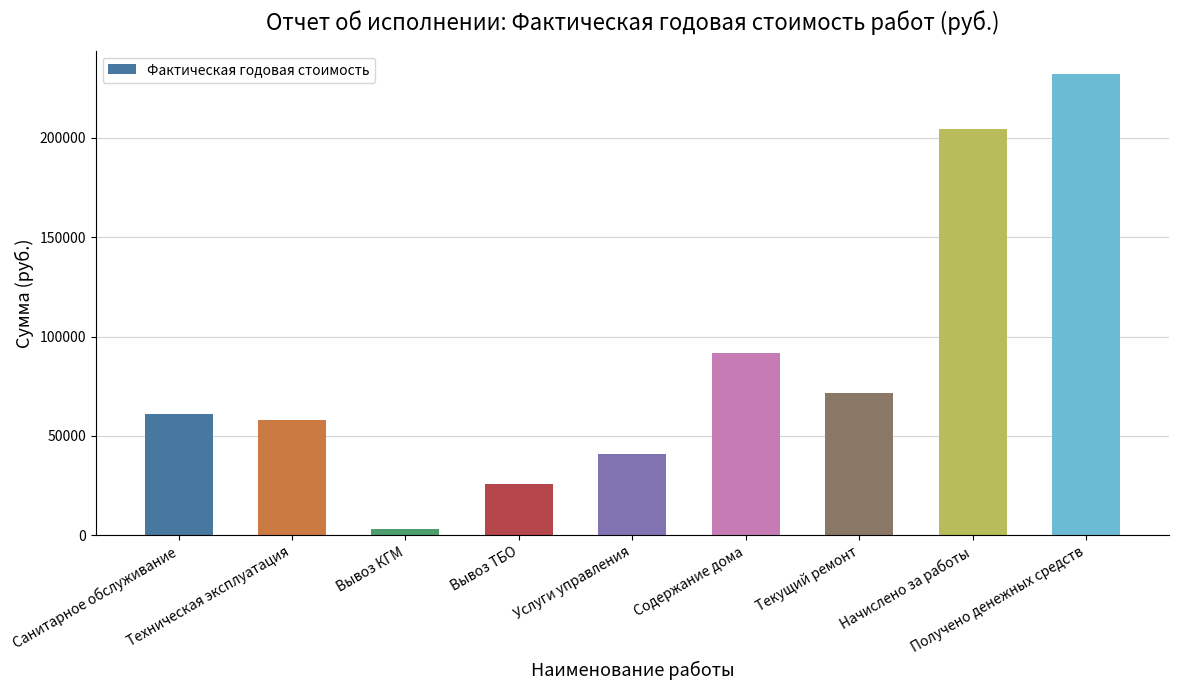

Where does the data first go above 61124?

Санитарное обслуживание